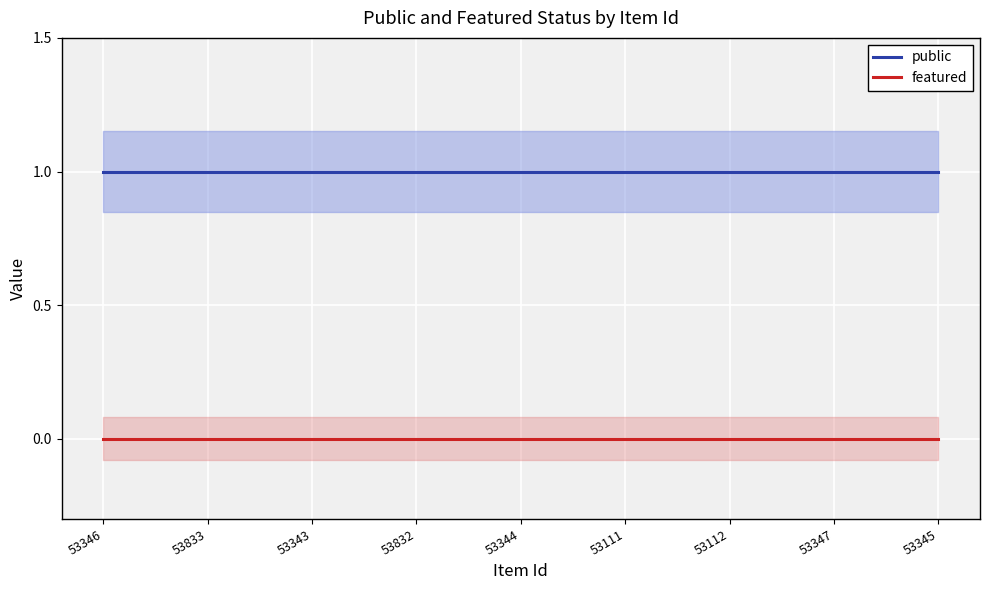

At which label does featured reach its minimum?

53346